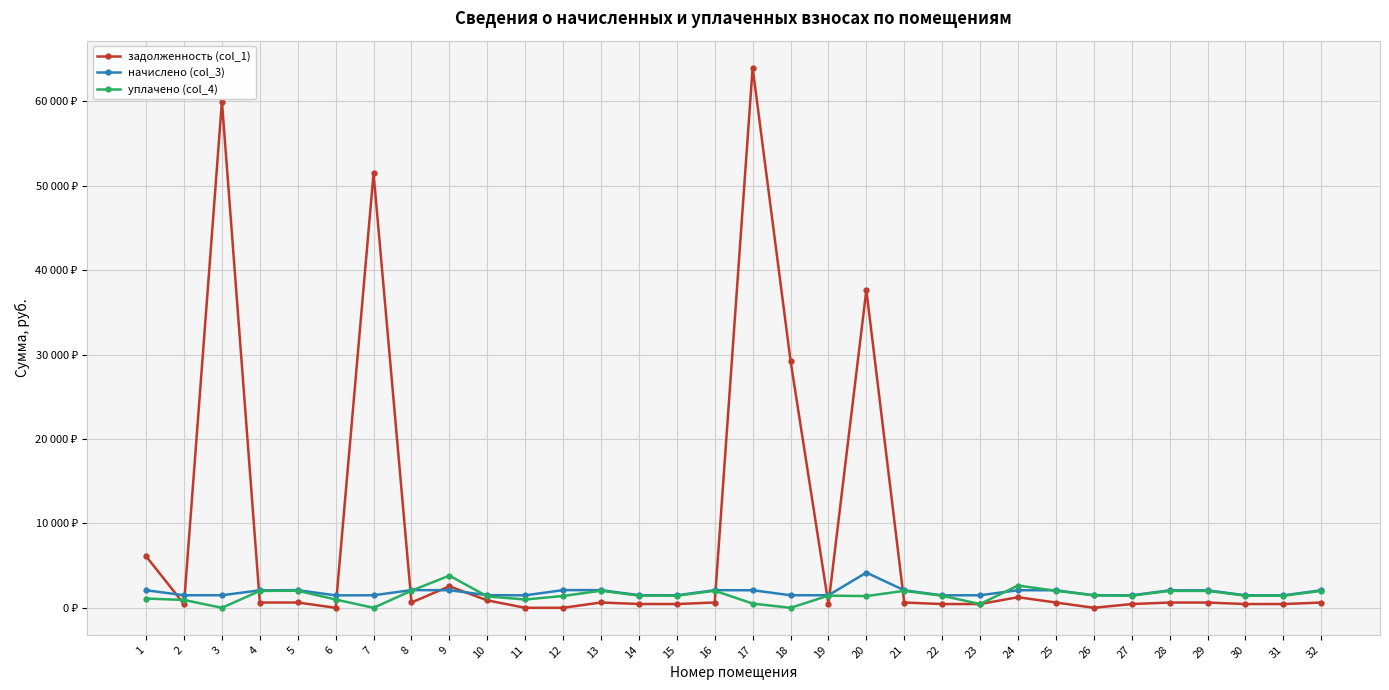

Does the chart have visible grid lines?

Yes